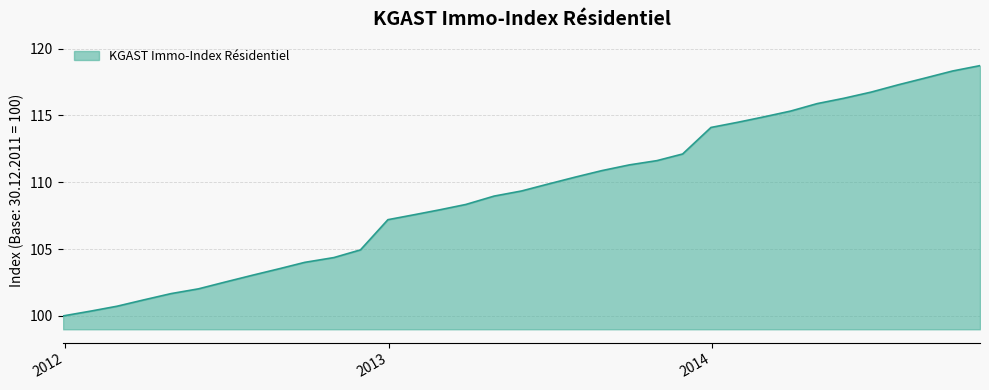

What is the difference between the maximum and minimum values?

18.7